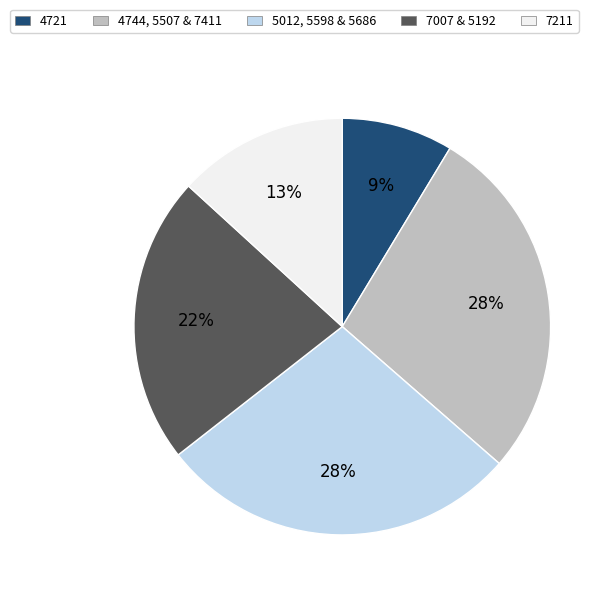

The 4721 slice represents 1% of the pie. True or false?

False